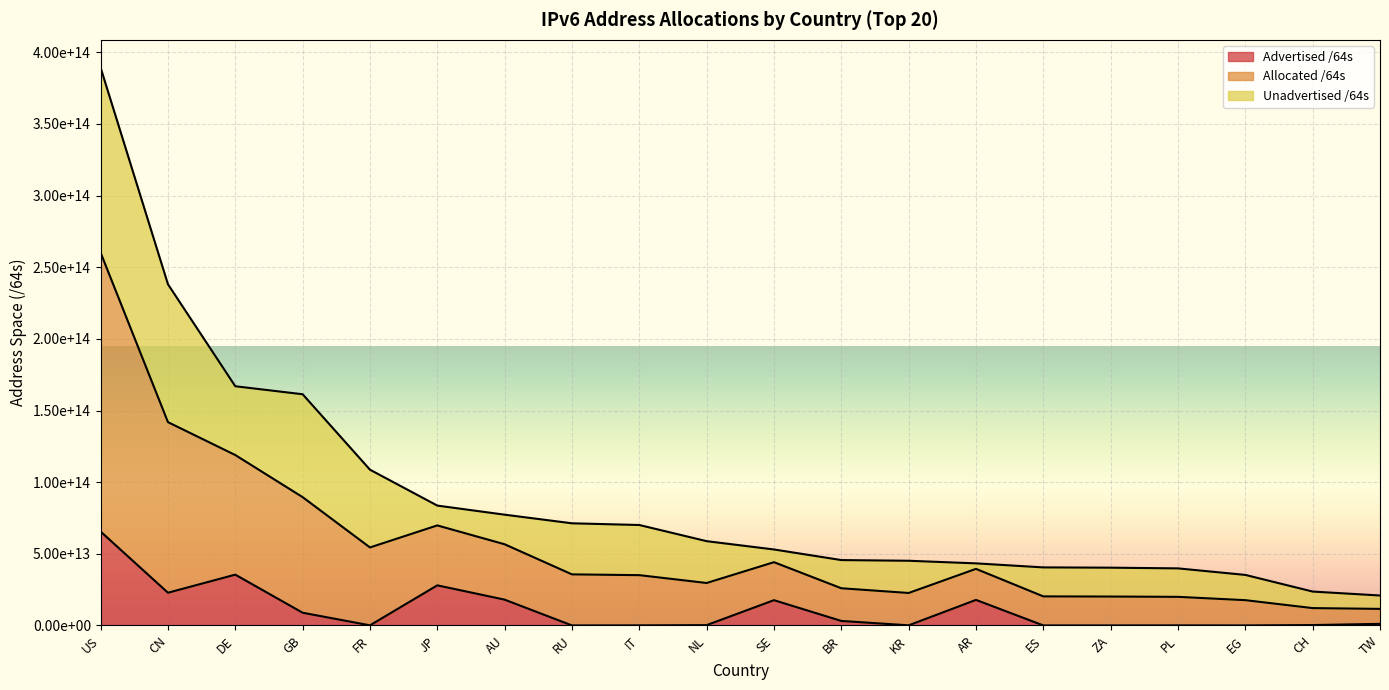

What are all the series names shown in the legend?

Advertised /64s, Allocated /64s, Unadvertised /64s